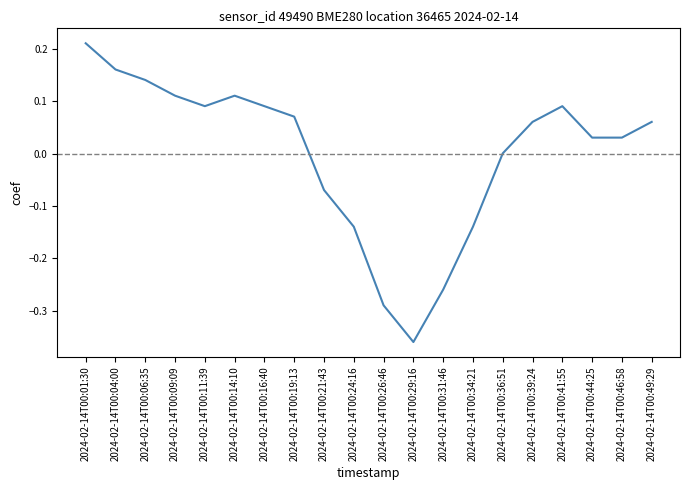

Is this an area chart (filled region under the line)?

No